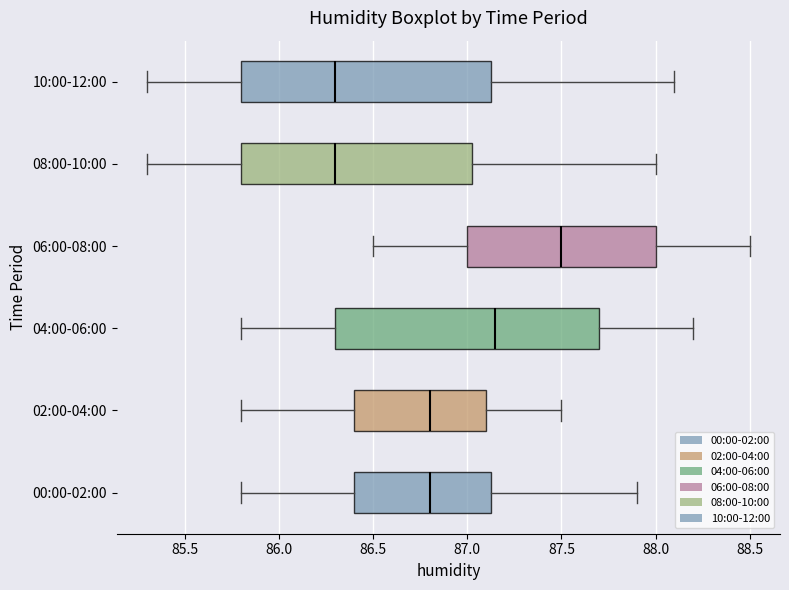

Which box has the furthest to the right median line?

06:00-08:00